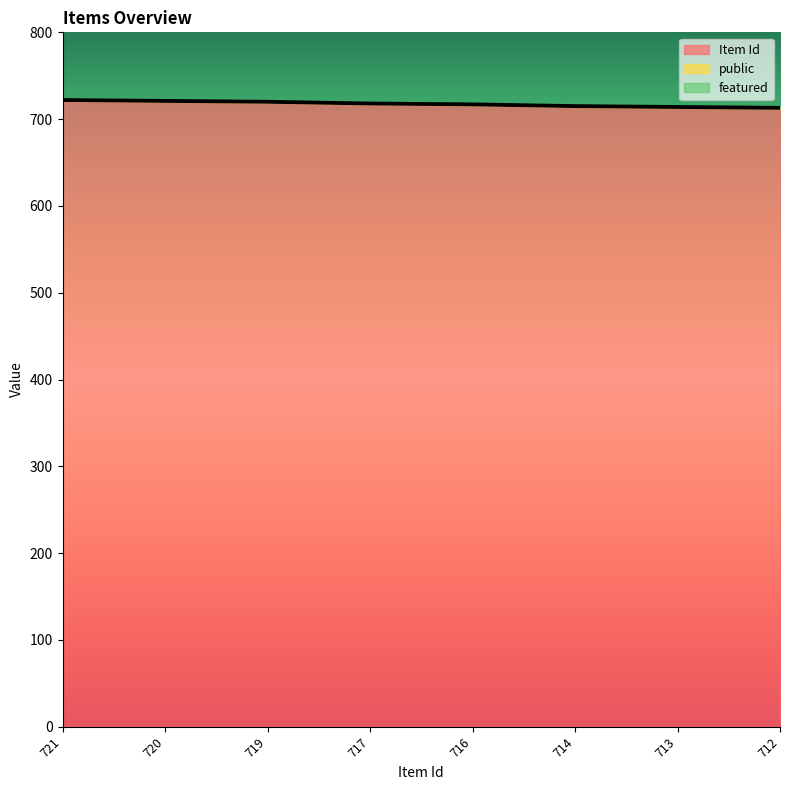

At how many categories does at least one series exceed 97?

8